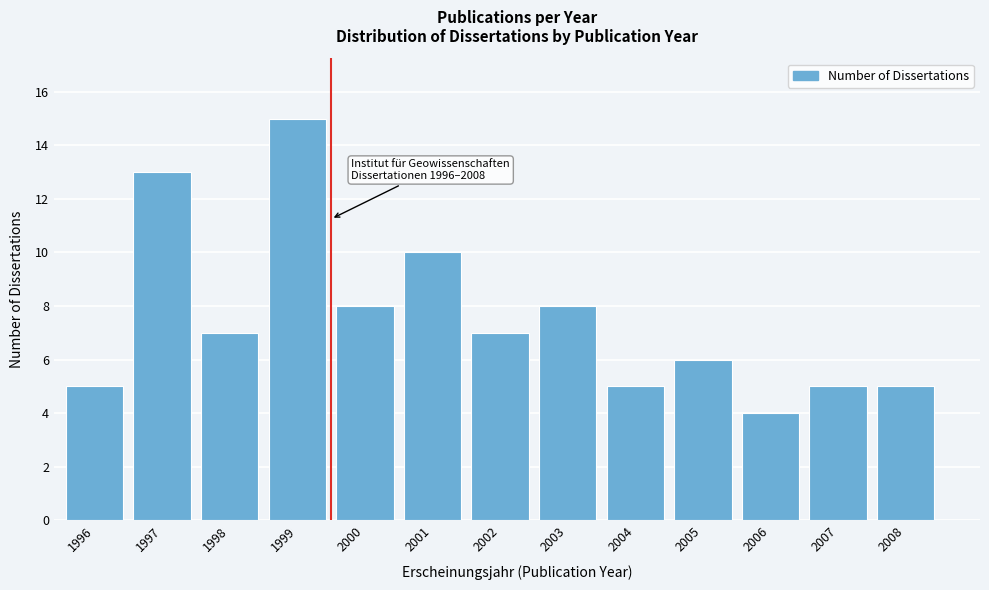

Reading left to right, what are all the values shown in this chart?

5	13	7	15	8	10	7	8	5	6	4	5	5